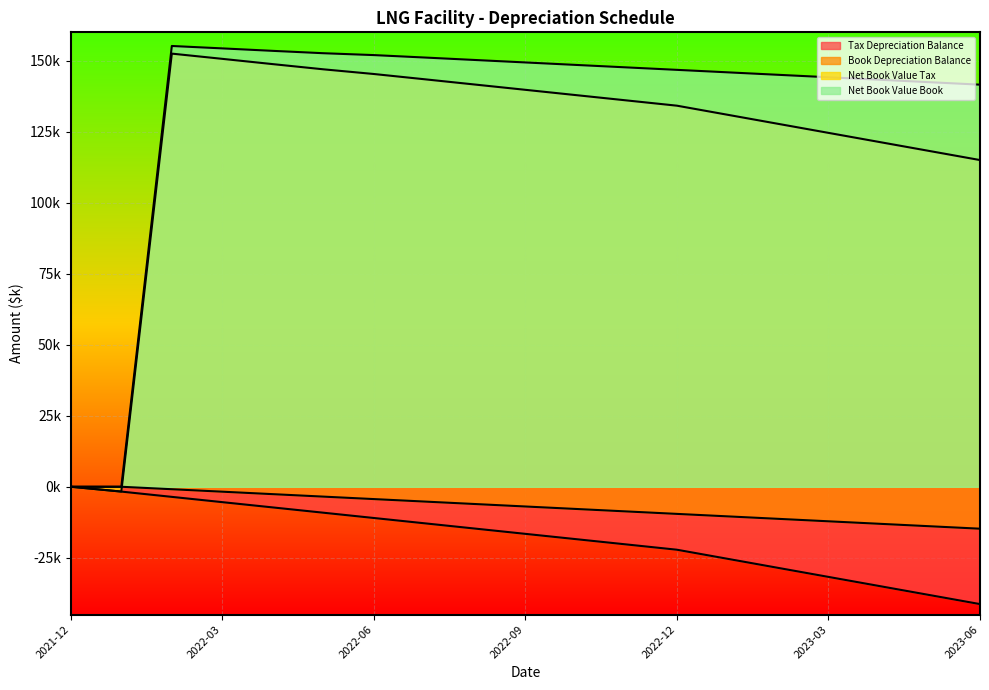

At which label is Net Book Value Tax closest to 75401?

2023-06